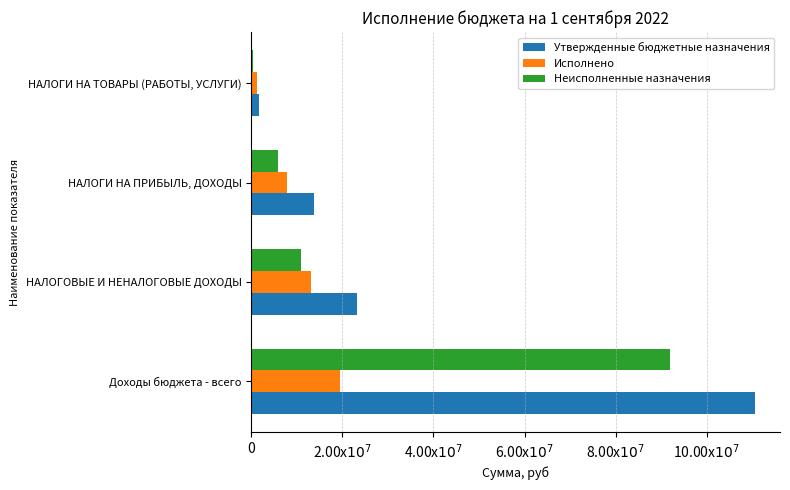

What are all the series names shown in the legend?

Утвержденные бюджетные назначения, Исполнено, Неисполненные назначения